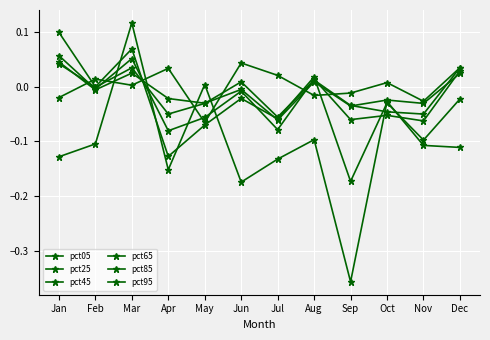

How many values in the pct25 series exceed 0?

4